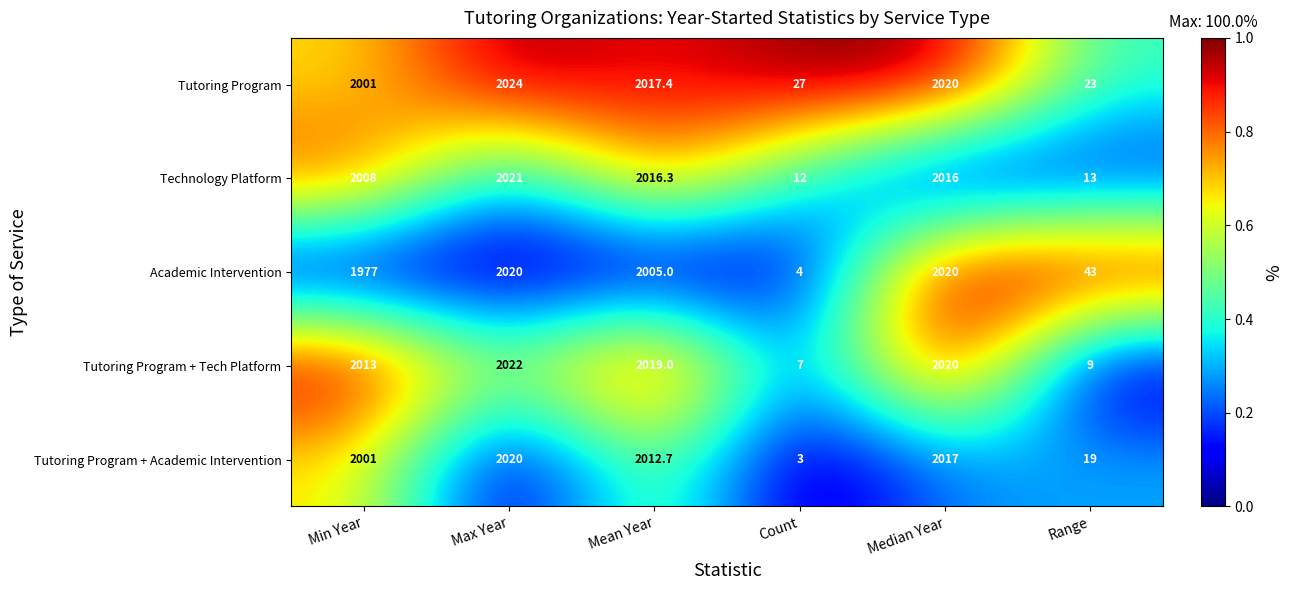

Reading left to right, transcribe all the data shown in this chart.

Tutoring Program: 2001.0	2024.0	2017.4	27.0	2020.0	23.0
Technology Platform: 2008.0	2021.0	2016.3	12.0	2016.0	13.0
Academic Intervention: 1977.0	2020.0	2005.0	4.0	2020.0	43.0
Tutoring Program + Tech Platform: 2013.0	2022.0	2019.0	7.0	2020.0	9.0
Tutoring Program + Academic Intervention: 2001.0	2020.0	2012.7	3.0	2017.0	19.0